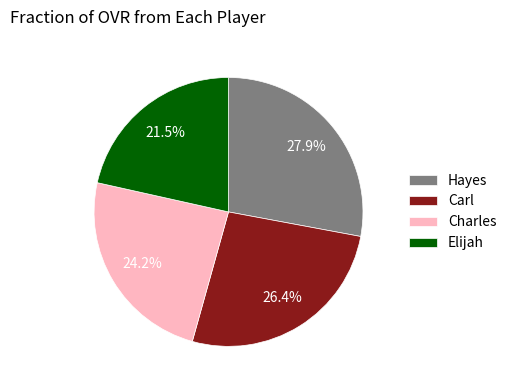

To the nearest percent, what portion does Carl represent?

26%